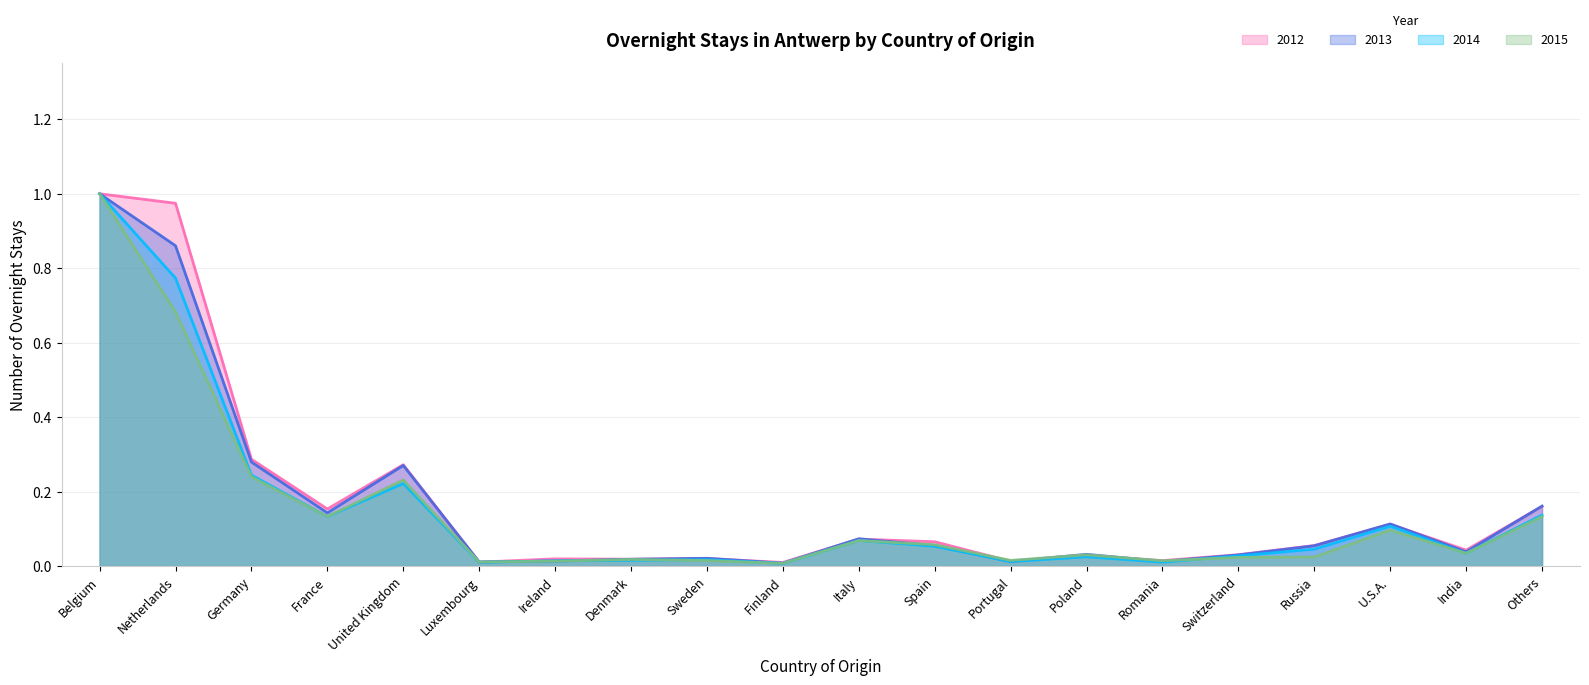

How many intersections are there between 2012 and 2013?

11